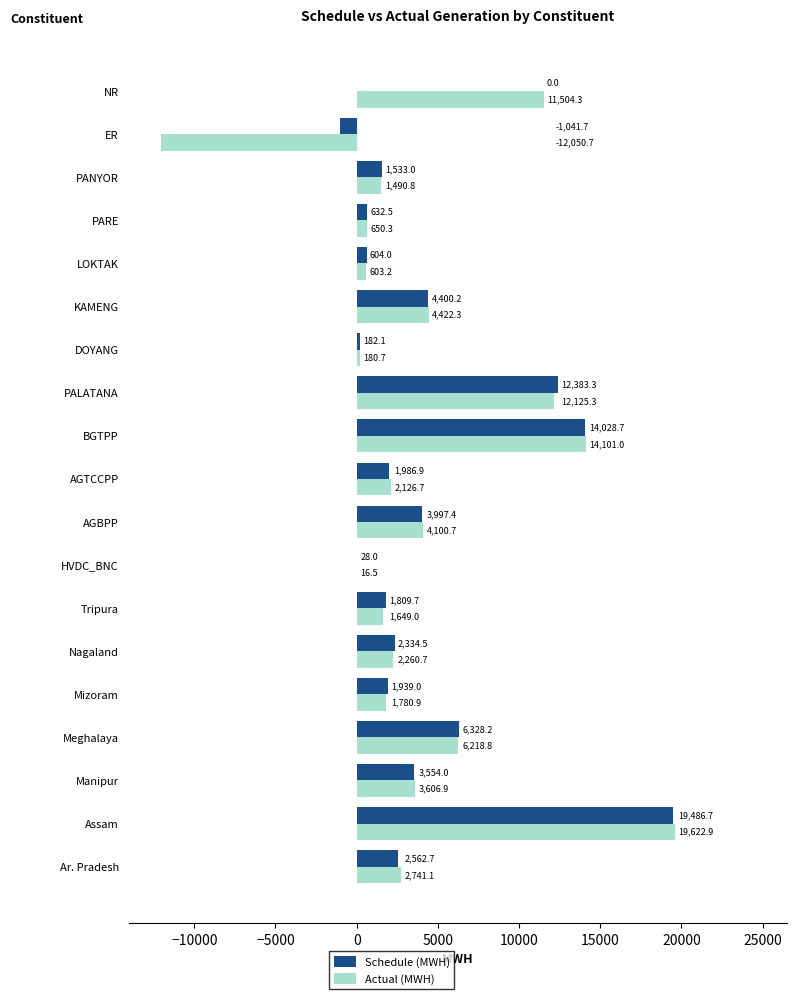

At which label is Actual (MWH) closest to 3786?

Manipur